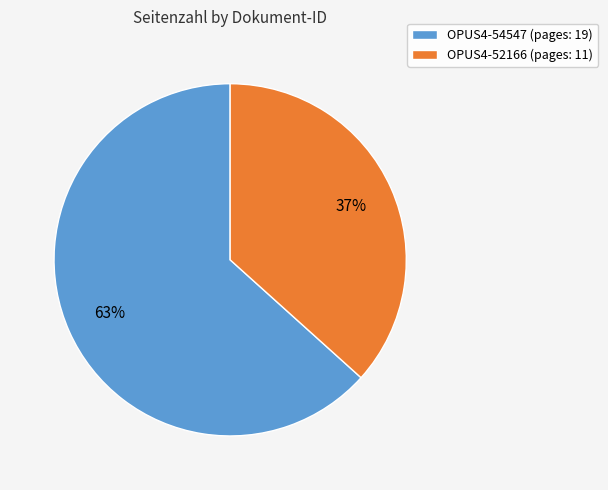

Count the number of slices in the pie.

2